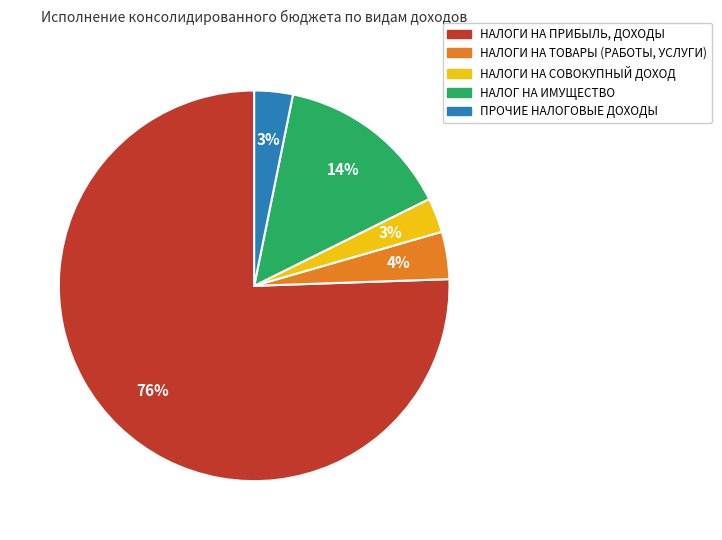

Which slice is the largest?

НАЛОГИ НА ПРИБЫЛЬ, ДОХОДЫ